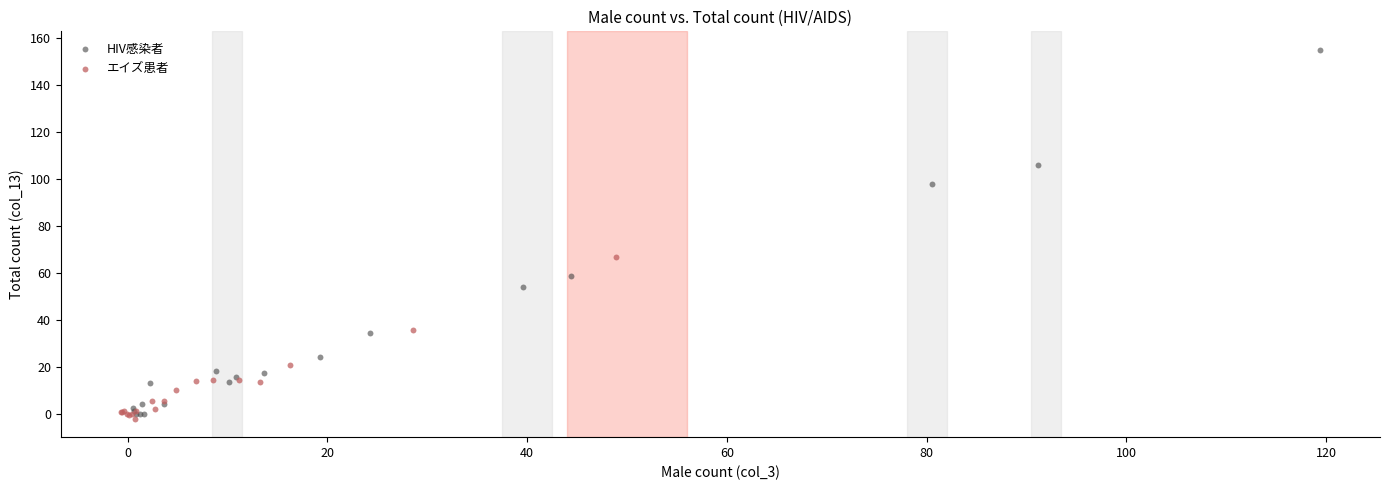

Which series reaches the minimum Y coordinate?

エイズ患者